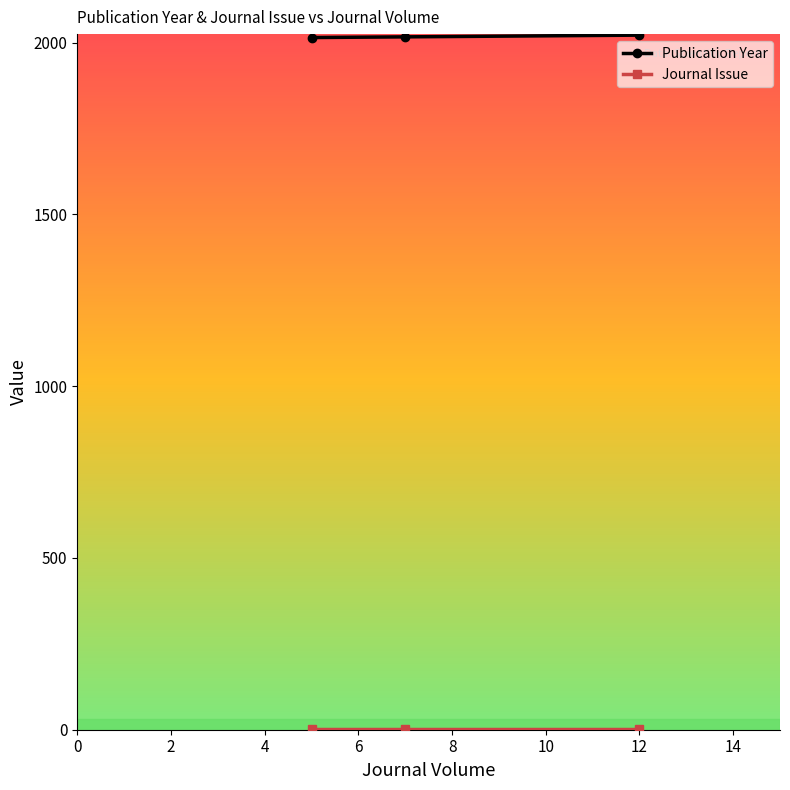

What is the highest value of the Publication Year series?

2022